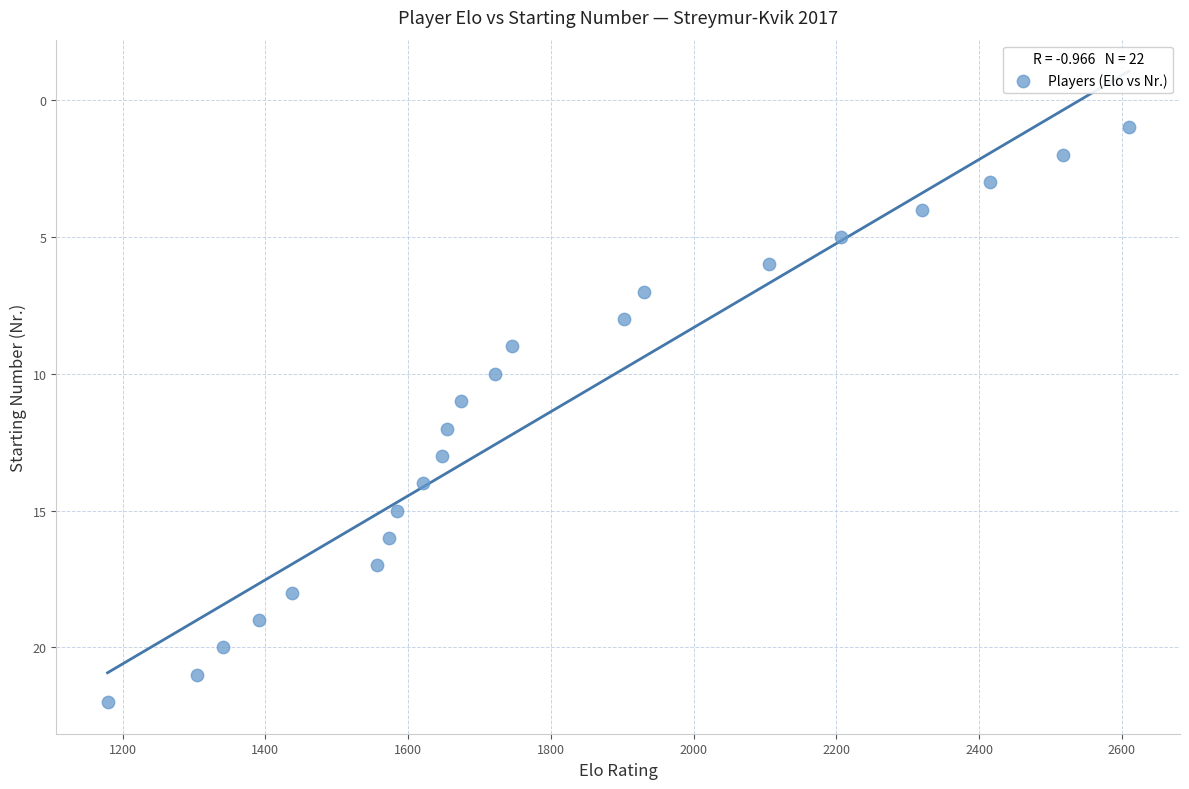

What is the range of Y values (max minus min)?

21